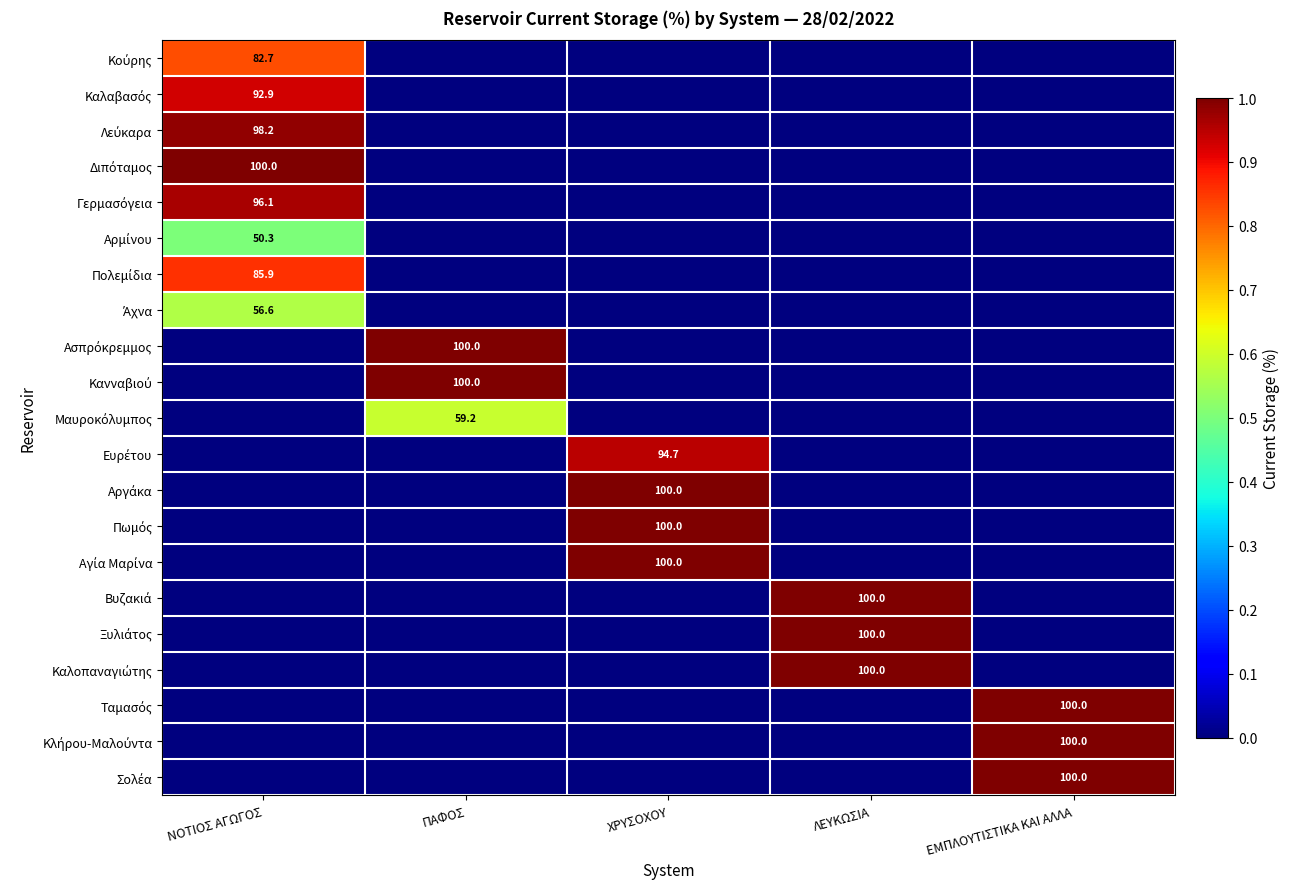

Count the Αγία Μαρίνα values in the range 0 to 1.

5